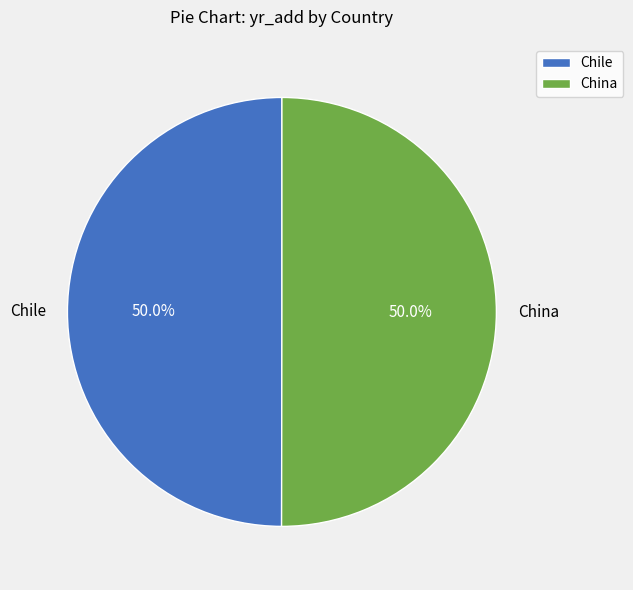

To the nearest percent, what is the average slice percentage?

50%